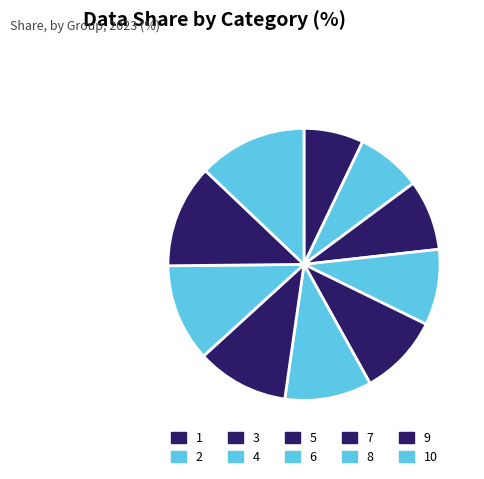

Which has a higher value, 2 or 10?

10